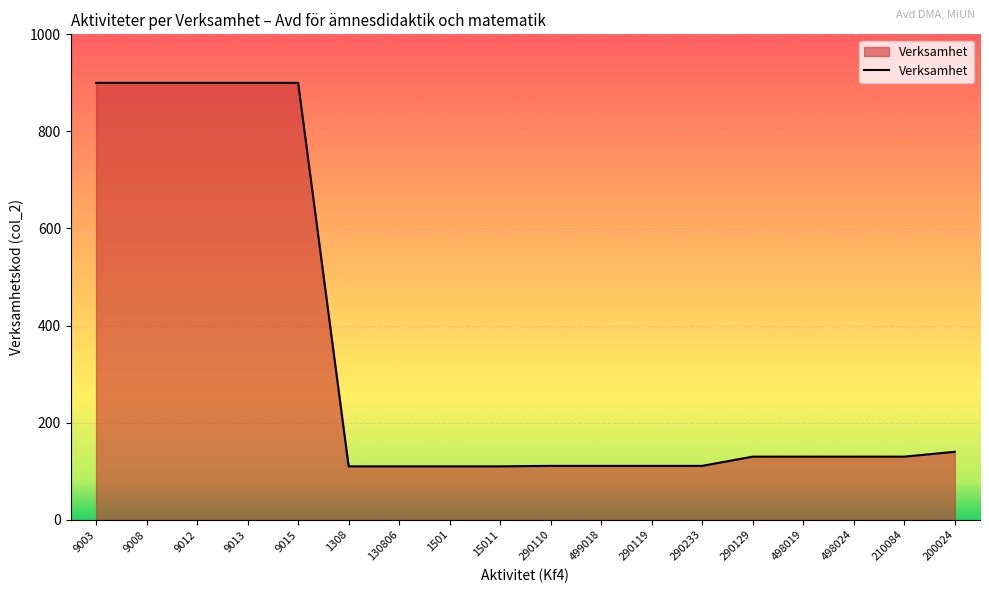

The value at 130806 is 110. True or false?

True